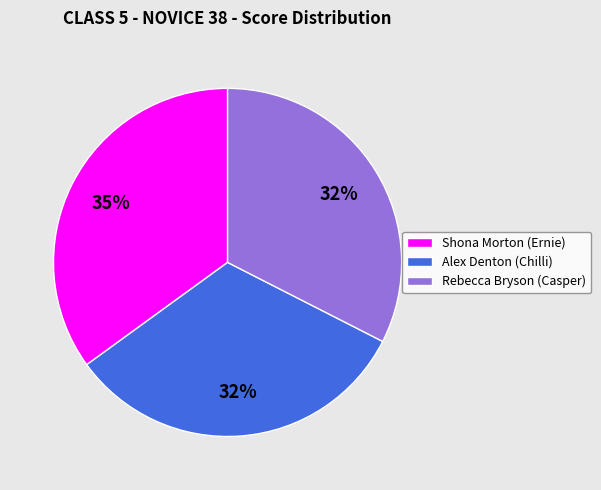

To the nearest percent, what is the combined percentage of Alex Denton (Chilli) and Rebecca Bryson (Casper)?

65%